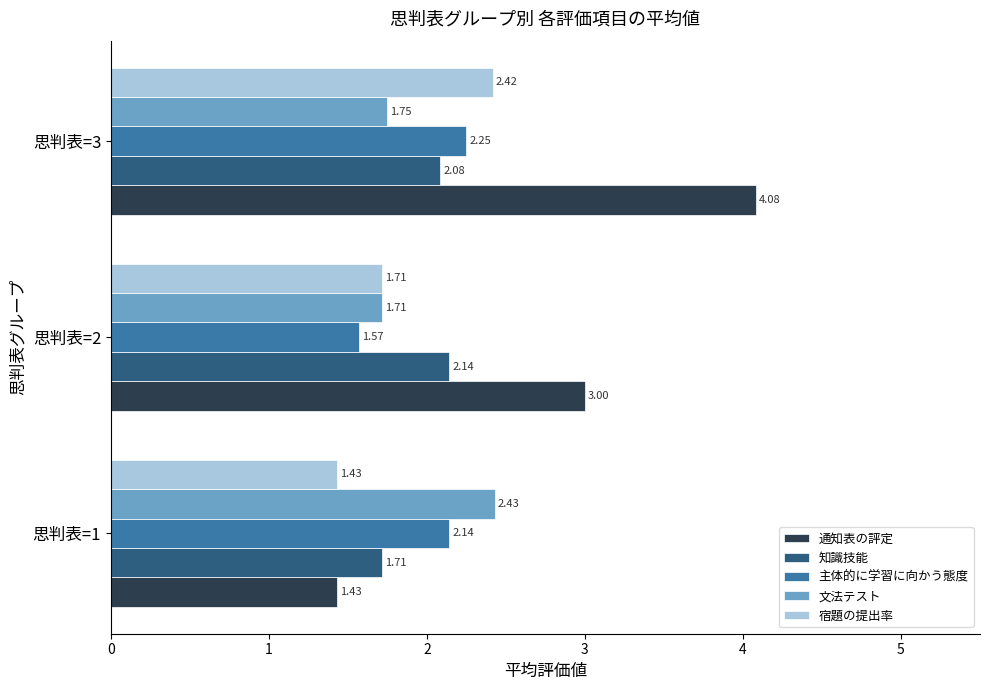

What is the difference between the maximum and minimum values in the 主体的に学習に向かう態度 series?

0.7